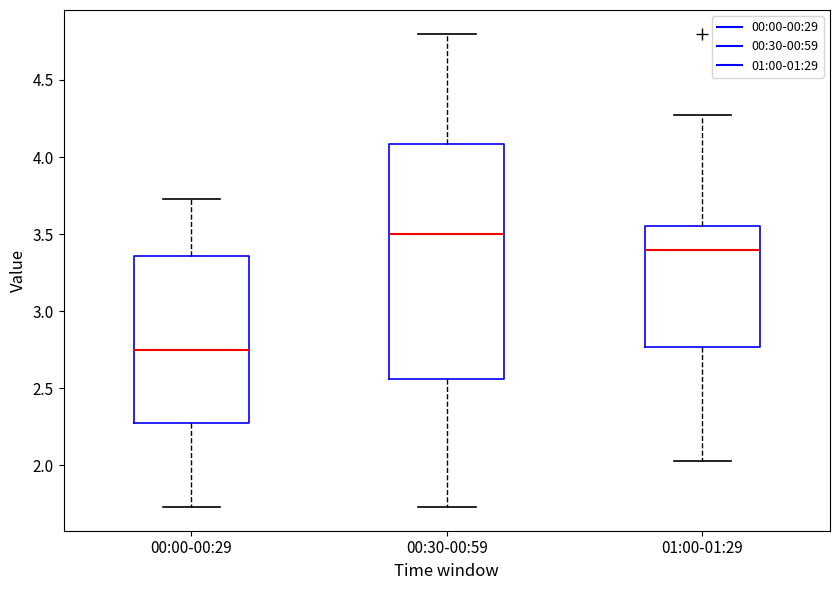

Reading left to right, transcribe this box plot: for each box, give where its median line is, the range the box spans, and where its two whiskers end, as read against the y-axis. The values are not printed on the chart, so give them approximately, as read against the axis.

00:00-00:29: median 2.75, box 2.25 to 3.35, whiskers 1.75 to 3.75
00:30-00:59: median 3.50, box 2.55 to 4.10, whiskers 1.75 to 4.80
01:00-01:29: median 3.40, box 2.75 to 3.55, whiskers 2.05 to 4.25